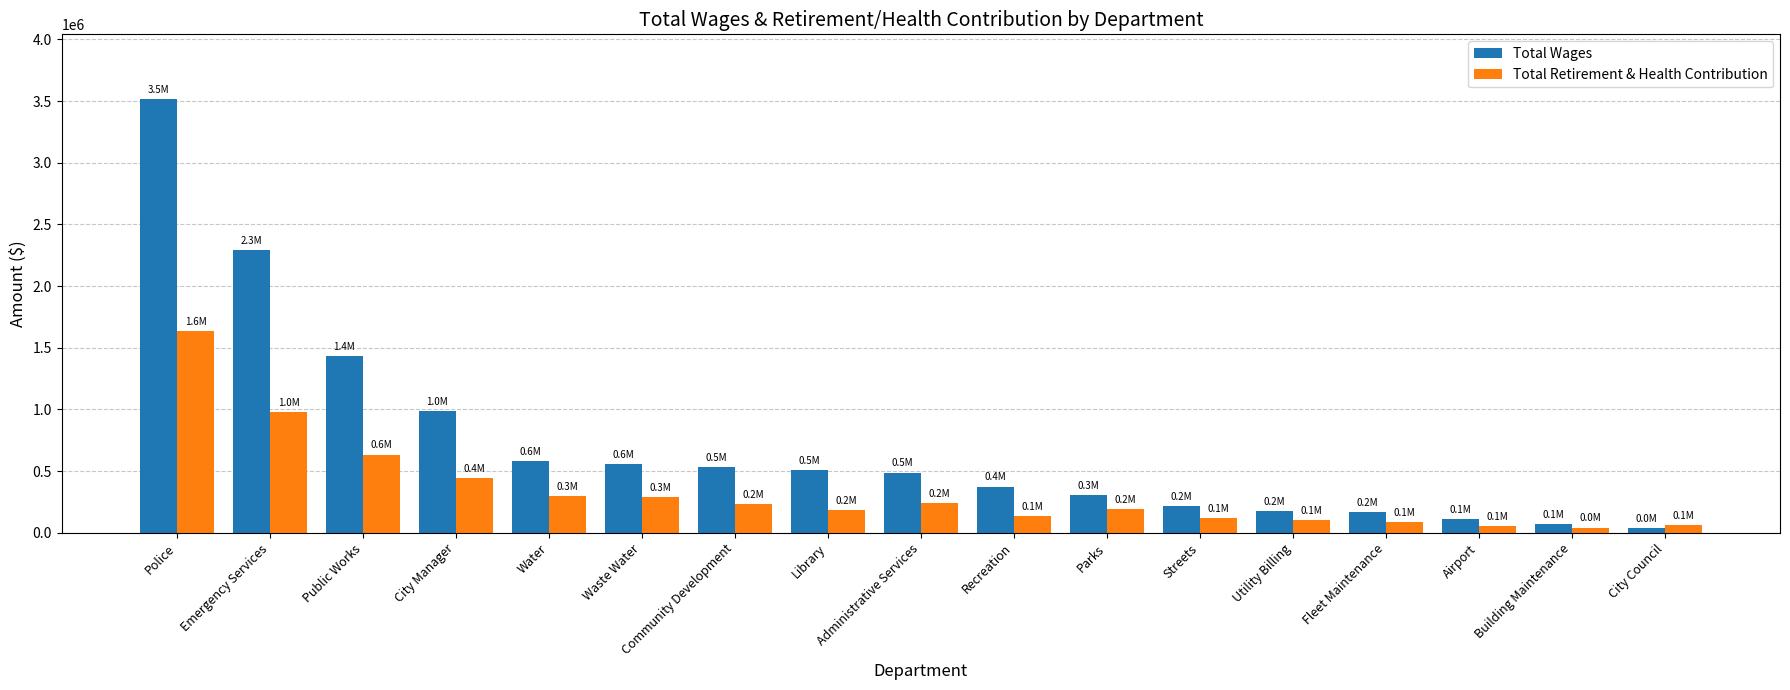

Does the chart contain any negative values?

No